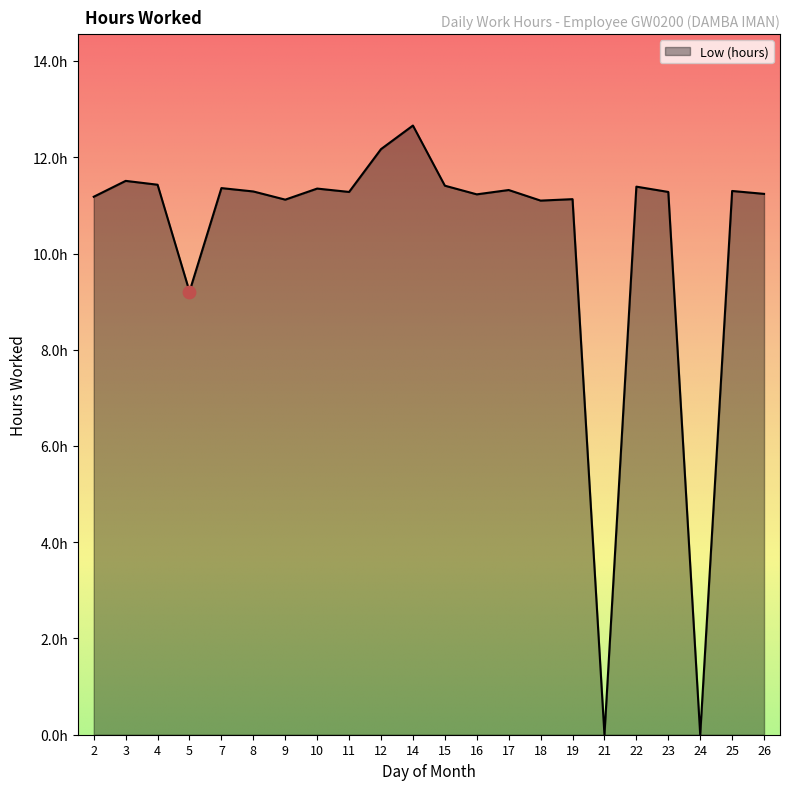

Does the chart have visible grid lines?

No